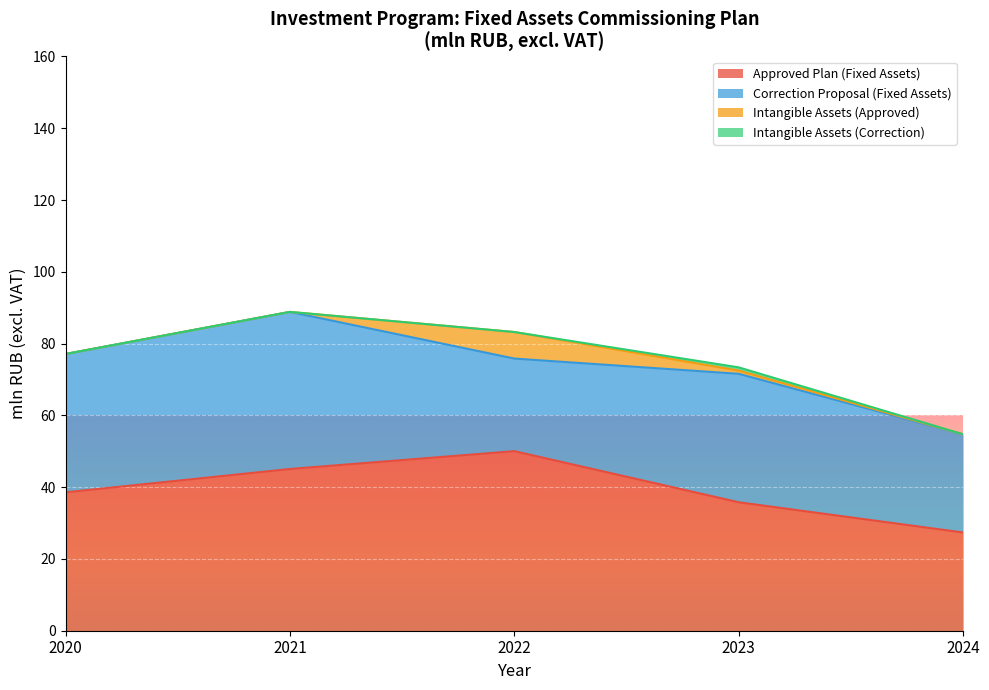

What is the total value across all series at 2020?

77.1